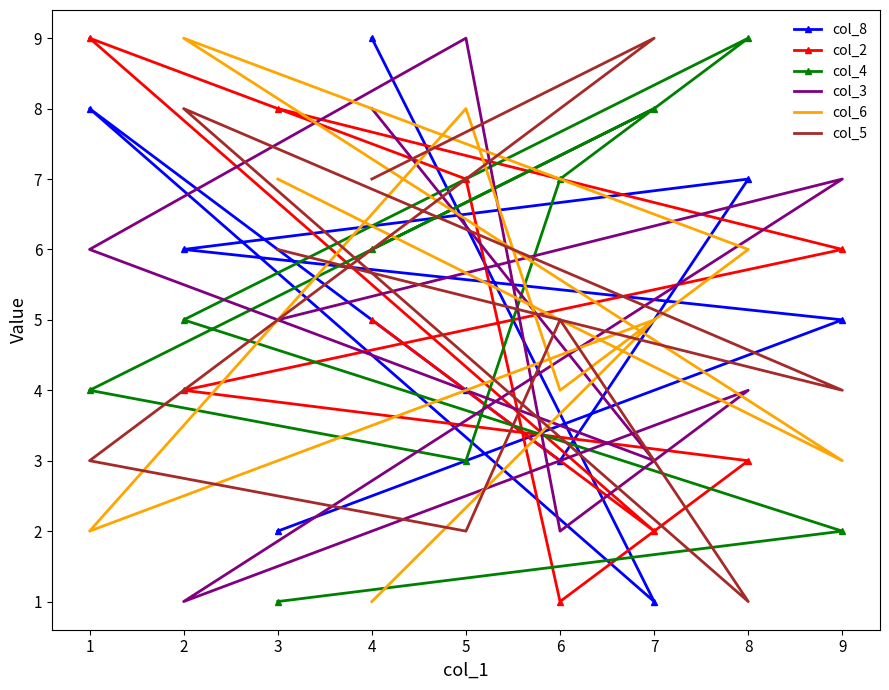

What is the difference between the col_8 values at 5 and 9?

1